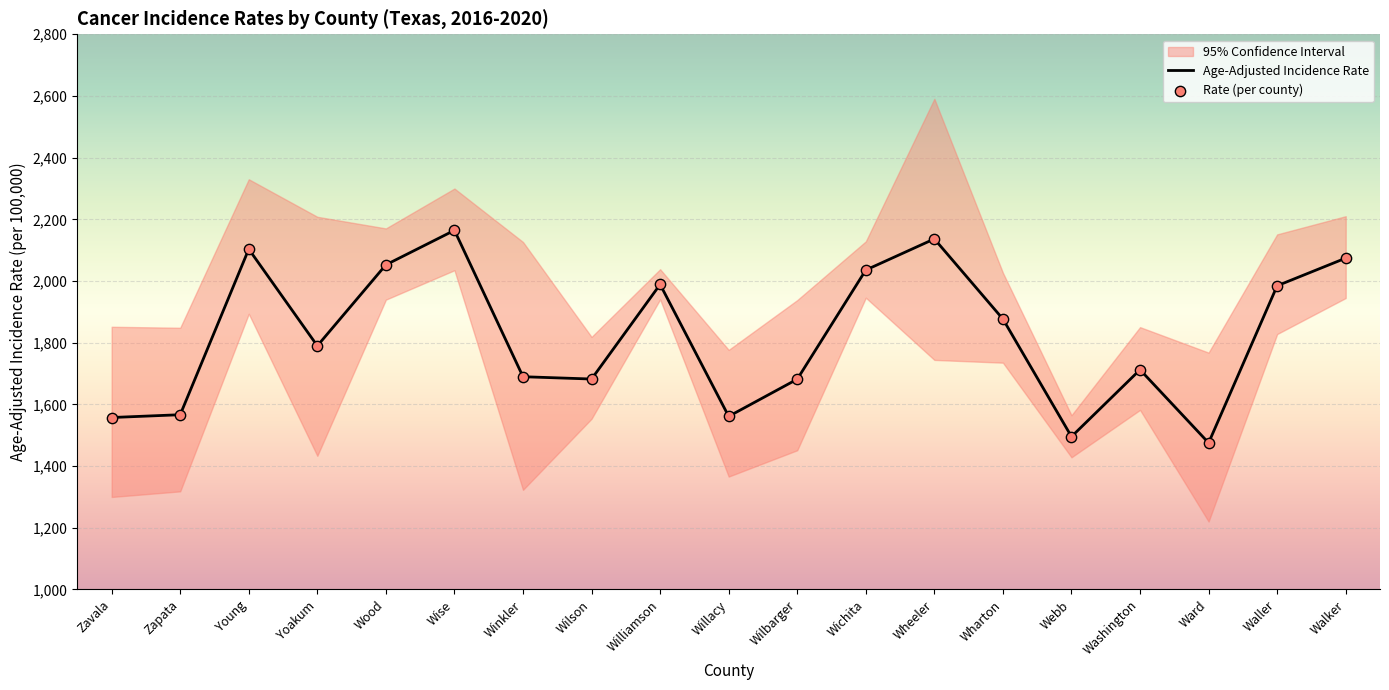

At how many categories does at least one series exceed 1561?

16